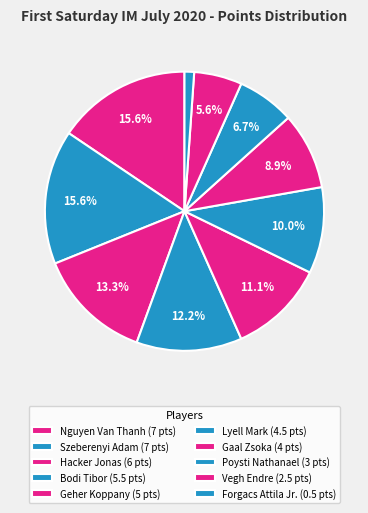

Does any single category account for the majority?

No